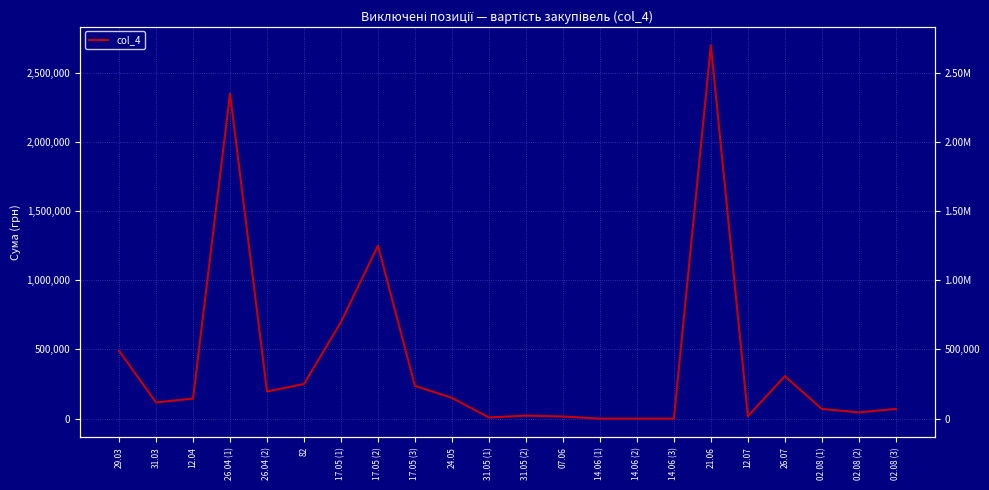

What is the change in value from 82 to 02.08 (1)?

-180000.0